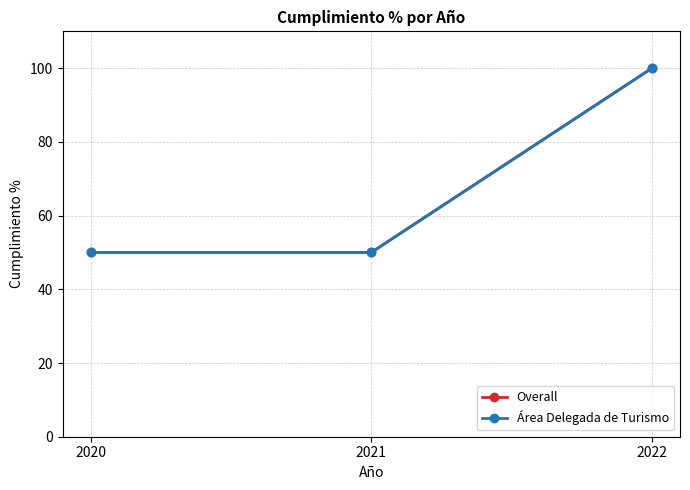

Does the chart have visible grid lines?

Yes